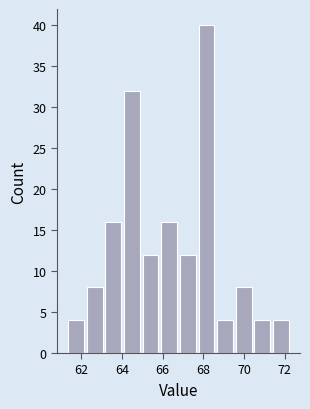

How tall is the bar that spans 65.0 to 65.8 on the x-axis? Neither the bar edges nor the heights are printed on the chart, so give them approximately, as read against the axes.

12